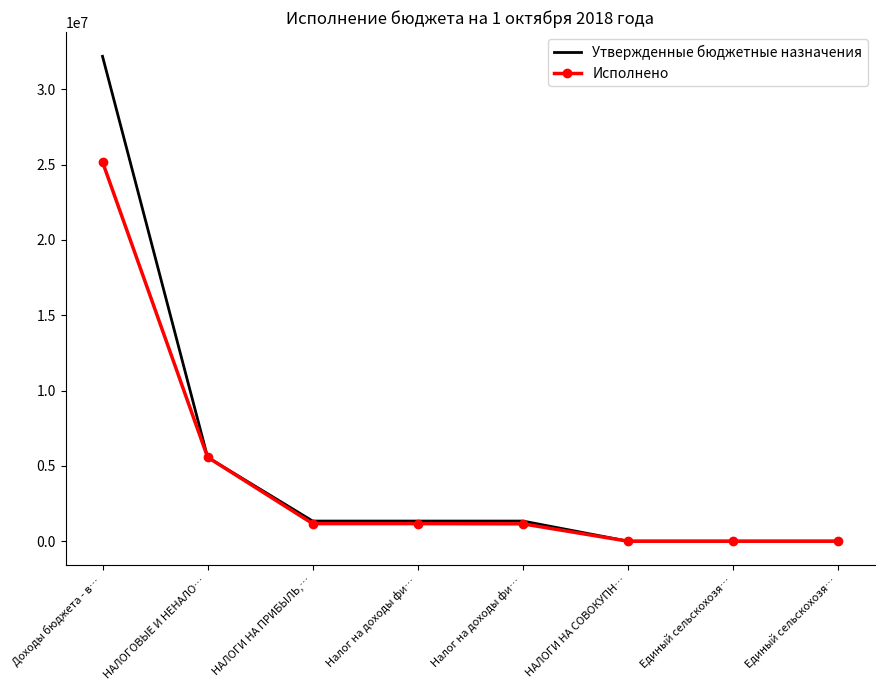

Where do Утвержденные бюджетные назначения and Исполнено first cross each other?

Доходы бюджета - в… and НАЛОГОВЫЕ И НЕНАЛО…